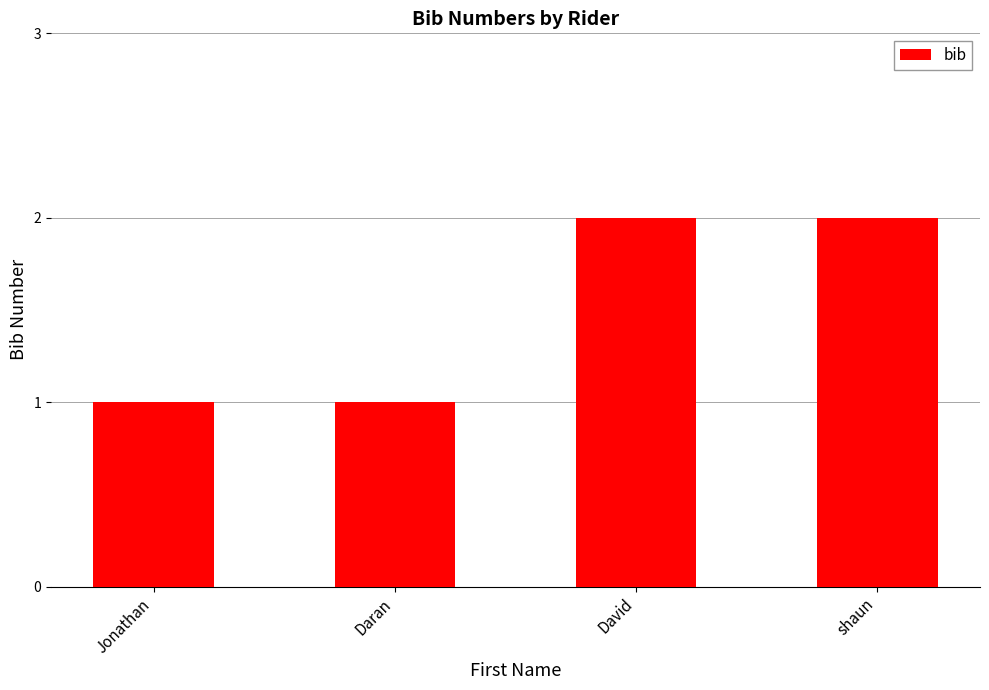

What is the ratio of the value at Daran to the value at David?

0.5